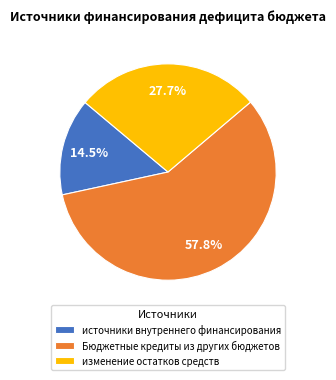

Rank the categories by value from highest to lowest.

Бюджетные кредиты из других бюджетов, изменение остатков средств, источники внутреннего финансирования